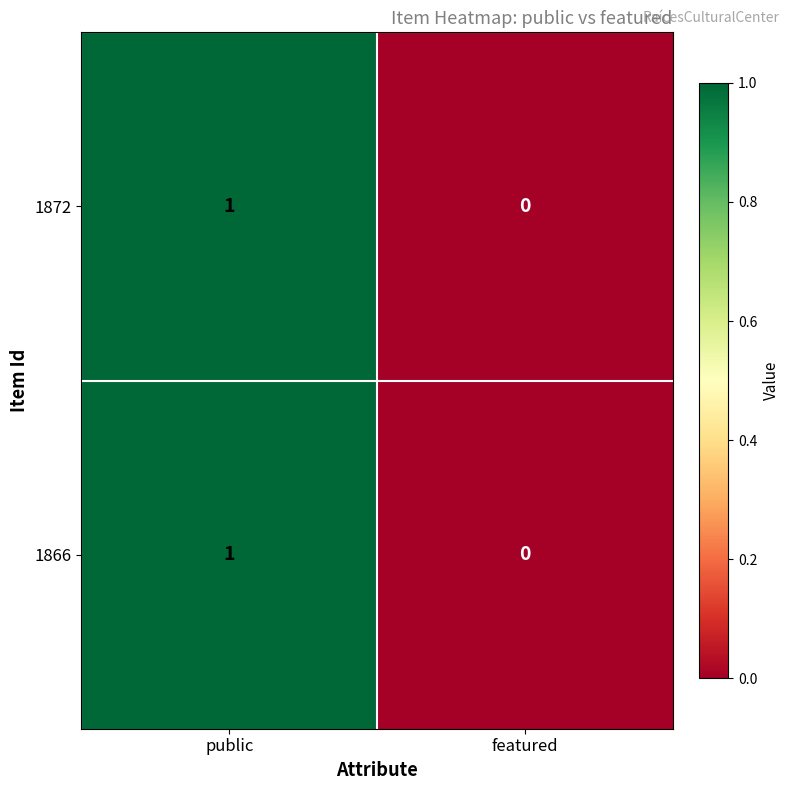

Is it true that 1872 equals 1 at public?

True